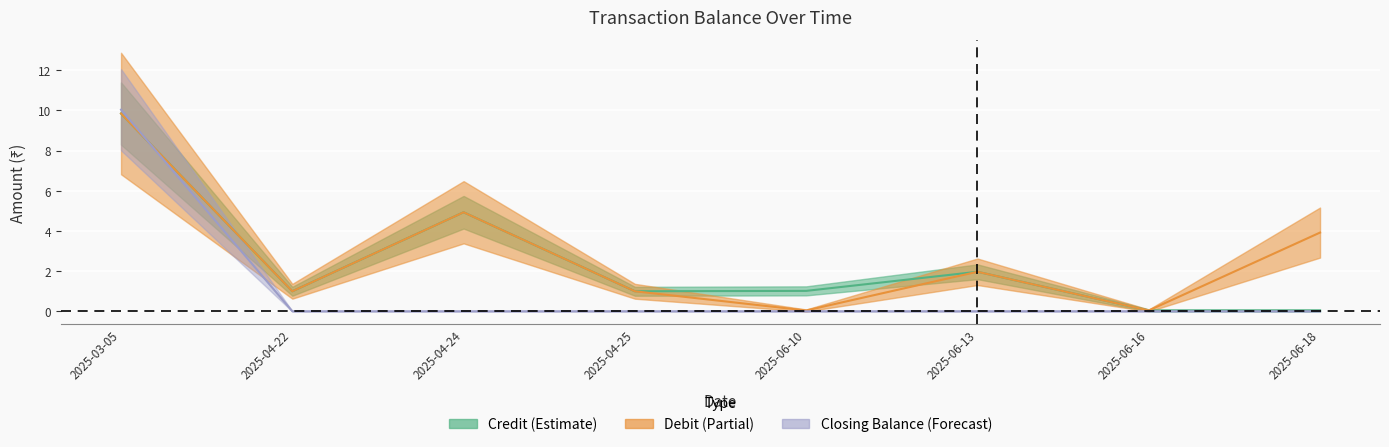

What is the spread (max minus min) of values at 2025-06-10?

1.0